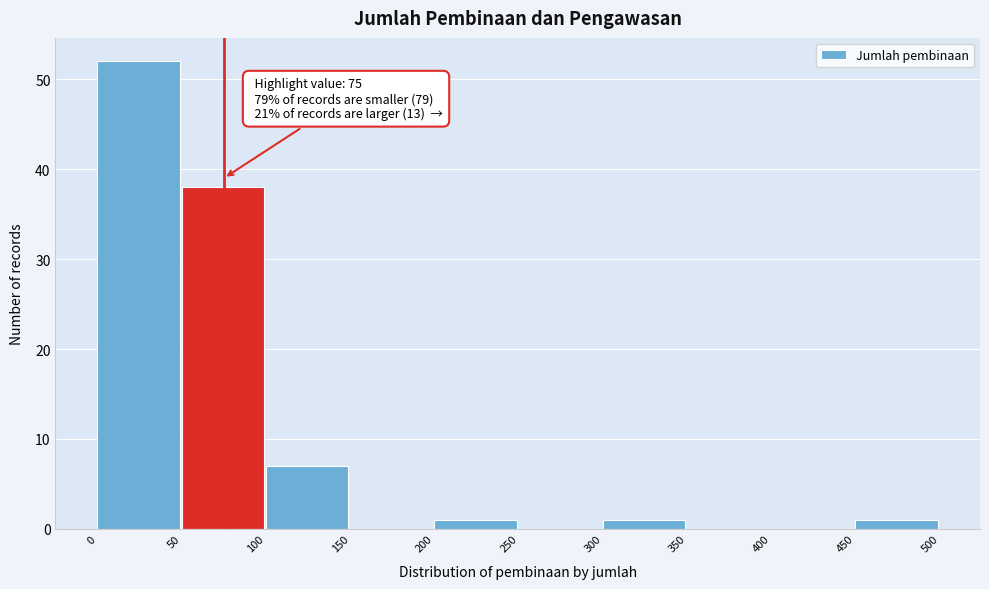

Over which range of the x-axis is the bar tallest?

0 to 50